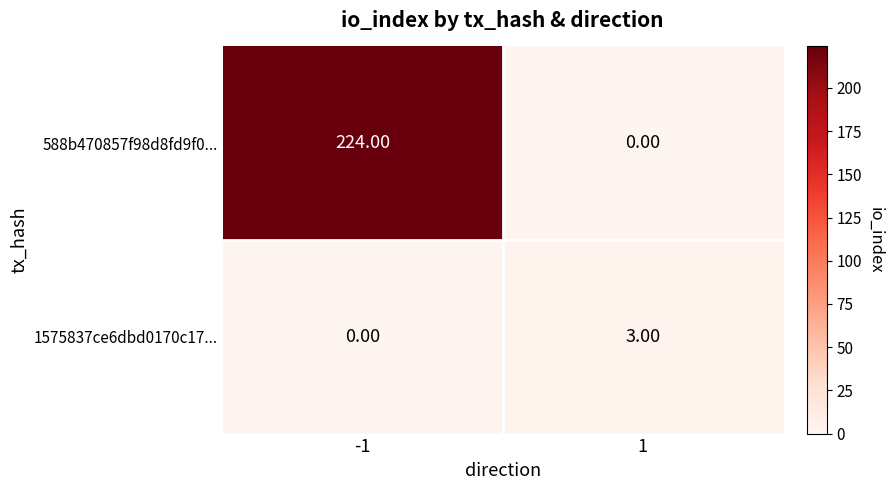

At 1, list the series in order from largest to smallest.

1575837ce6dbd0170c17..., 588b470857f98d8fd9f0...